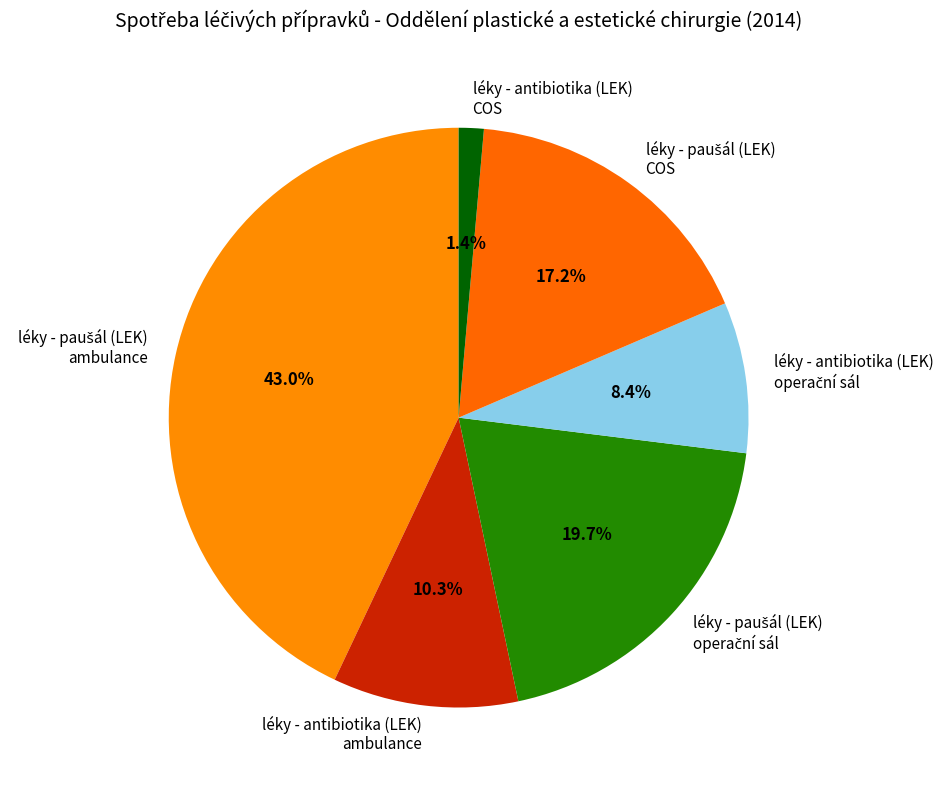

Is there a majority slice in this chart?

No